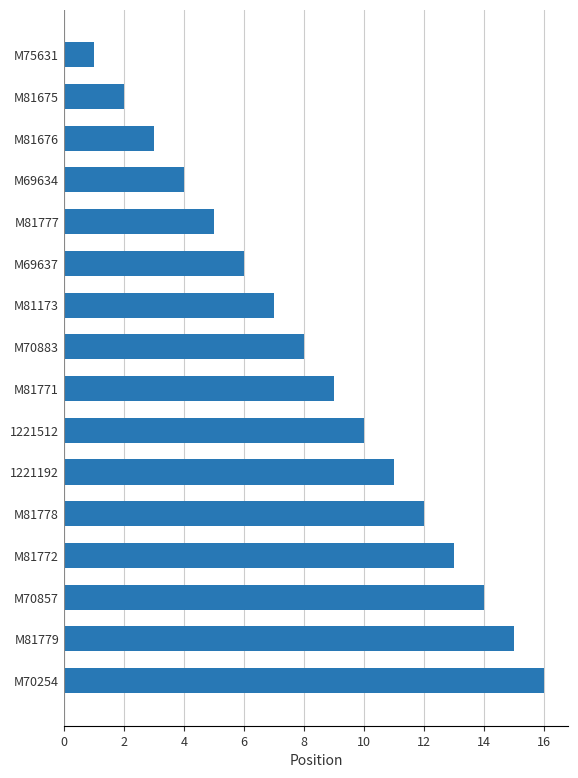

Where is the data nearest to the value 8?

M70883